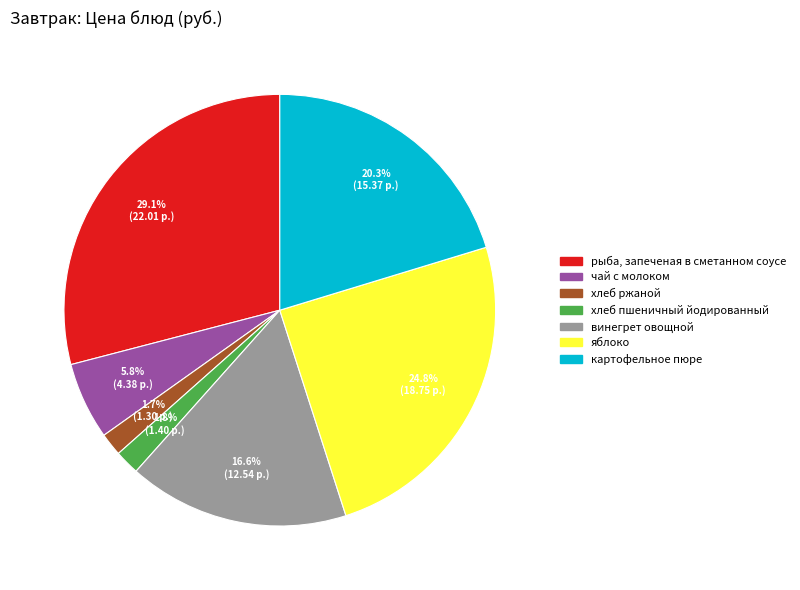

What percentage is the рыба, запеченая в сметанном соусе slice, to the nearest percent?

29%